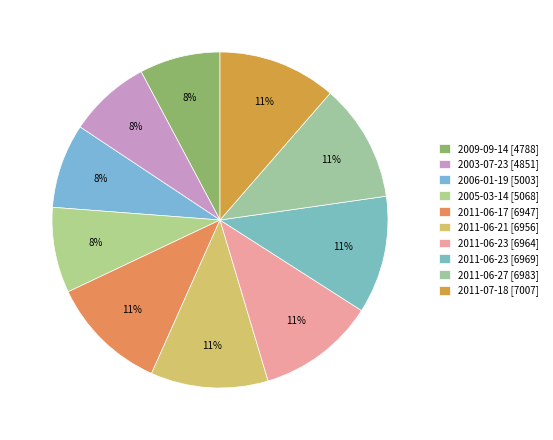

Rank the categories by value from highest to lowest.

2011-07-18, 2011-06-27, 2011-06-23, 2011-06-23, 2011-06-21, 2011-06-17, 2005-03-14, 2006-01-19, 2003-07-23, 2009-09-14